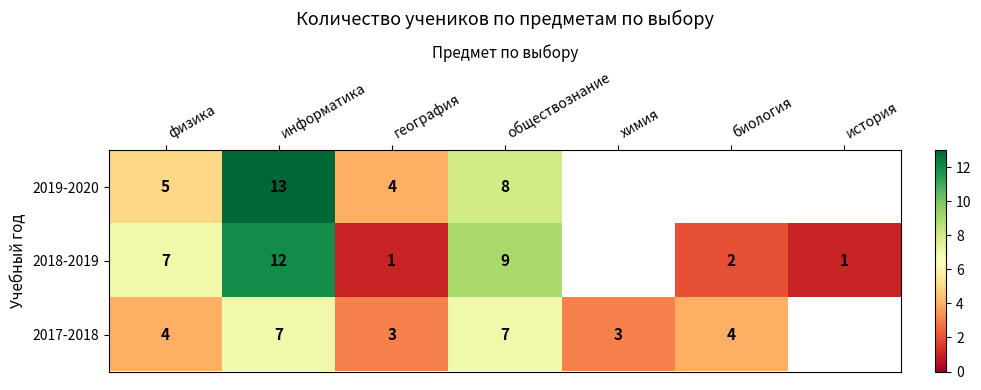

What is the total value across all series at обществознание?

24